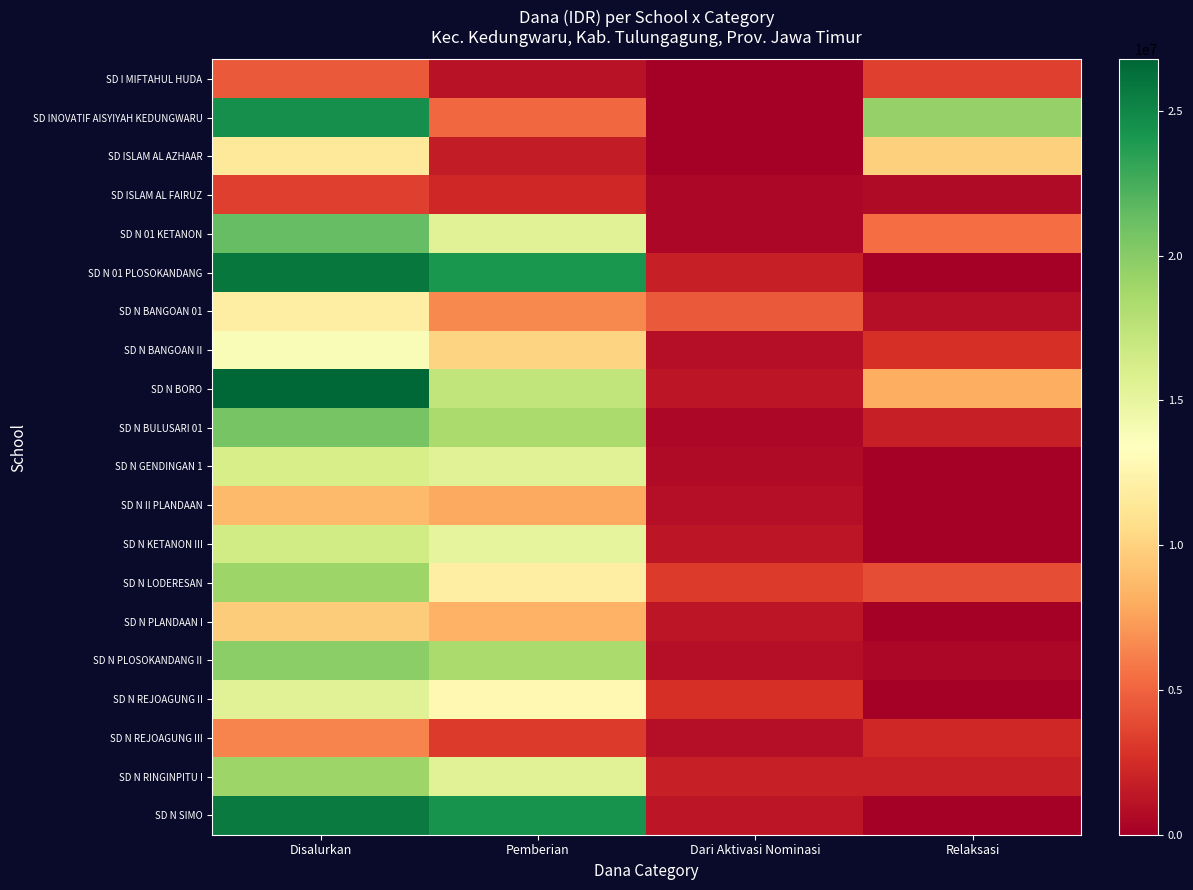

How many data points does each series have?

4